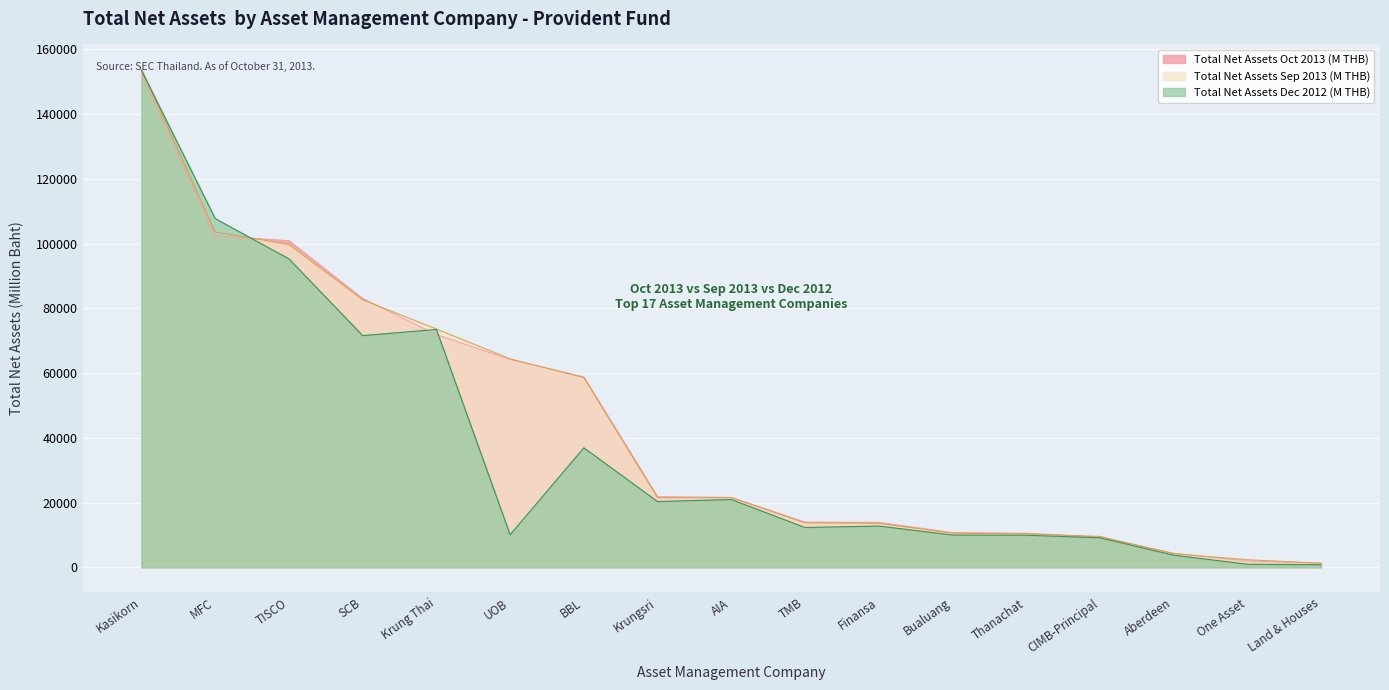

Reading left to right, transcribe all the data shown in this chart.

Total Net Assets Oct 2013 (M THB): 152482.9	102402.6	100942.7	83062.1	71902.5	64237.0	58832.2	21832.9	21633.3	13979.2	13888.4	10753.6	10526.9	9341.9	4342.7	1964.5	1296.3
Total Net Assets Sep 2013 (M THB): 153865.9	103627.7	99727.9	82645.5	73654.6	64418.7	58629.7	21496.0	21512.1	13751.4	13601.6	10550.8	10333.1	9561.1	4223.2	2365.8	1263.8
Total Net Assets Dec 2012 (M THB): 153546.4	107762.9	95316.3	71605.9	73507.2	10102.4	36943.7	20347.3	20968.1	12319.0	12775.0	10000.9	9933.9	9145.4	3774.0	979.5	816.1